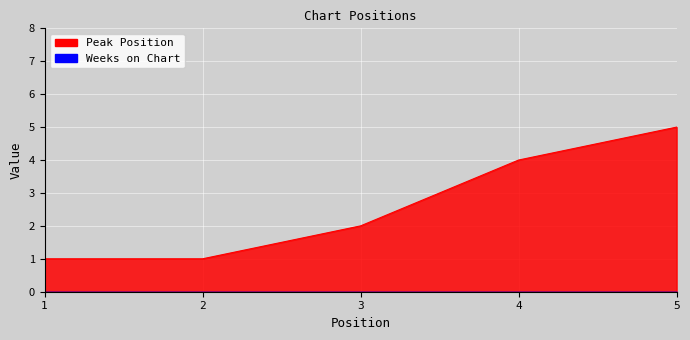

Where is the data nearest to the value 3?

3